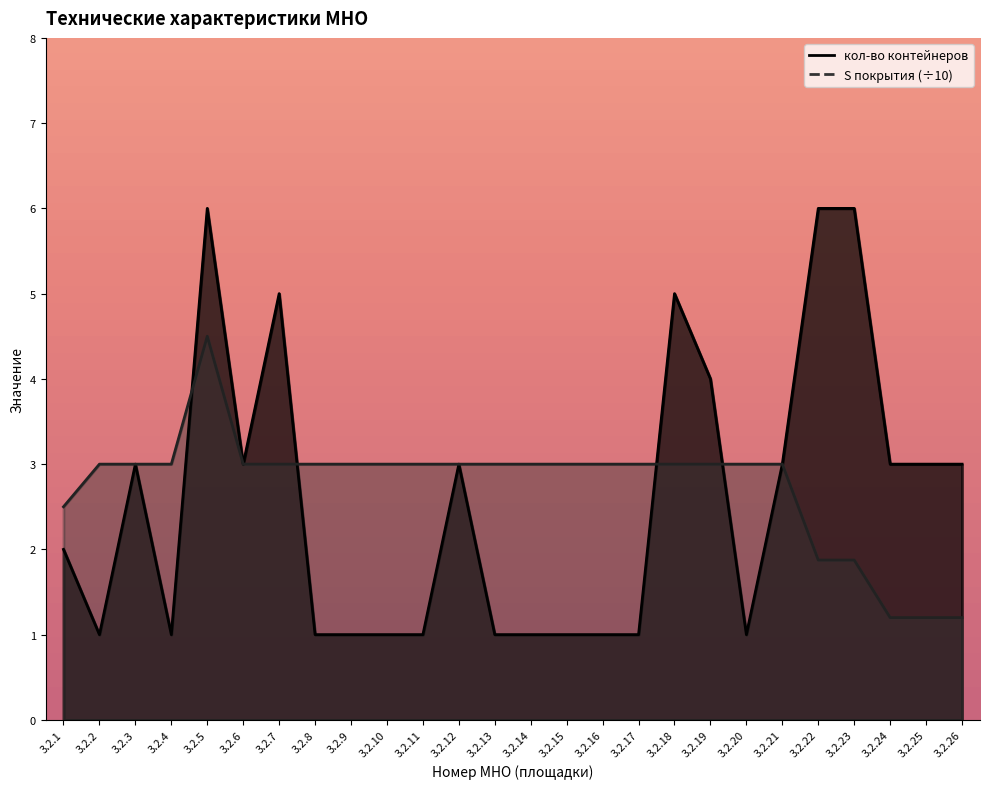

What is the average value of the S покрытия series?

2.7